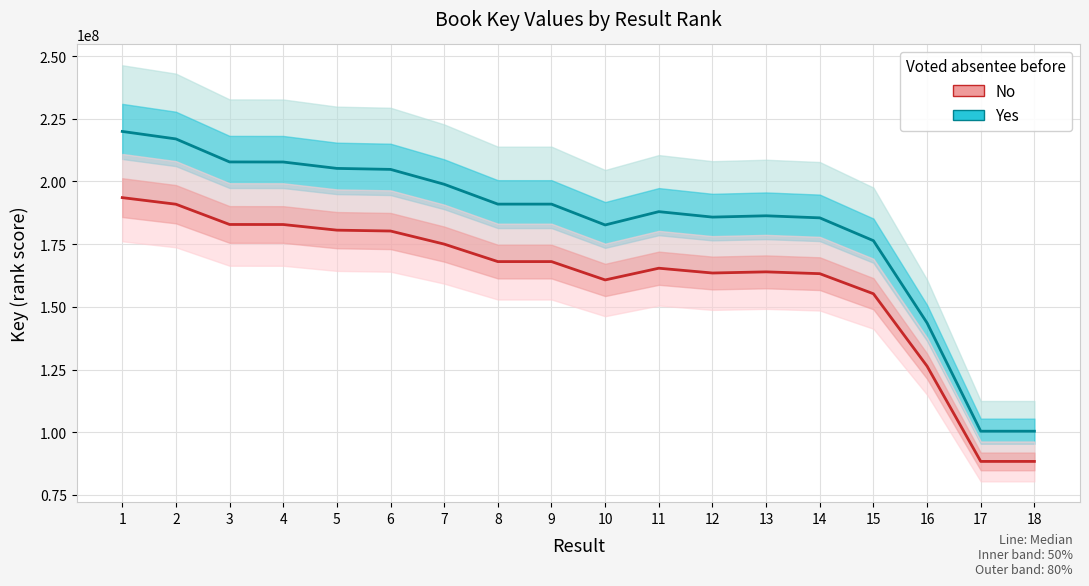

True or false: Yes and No cross at least once.

False